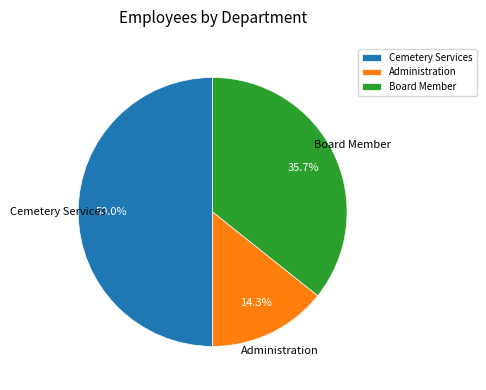

Does Board Member represent more than half of the total?

No